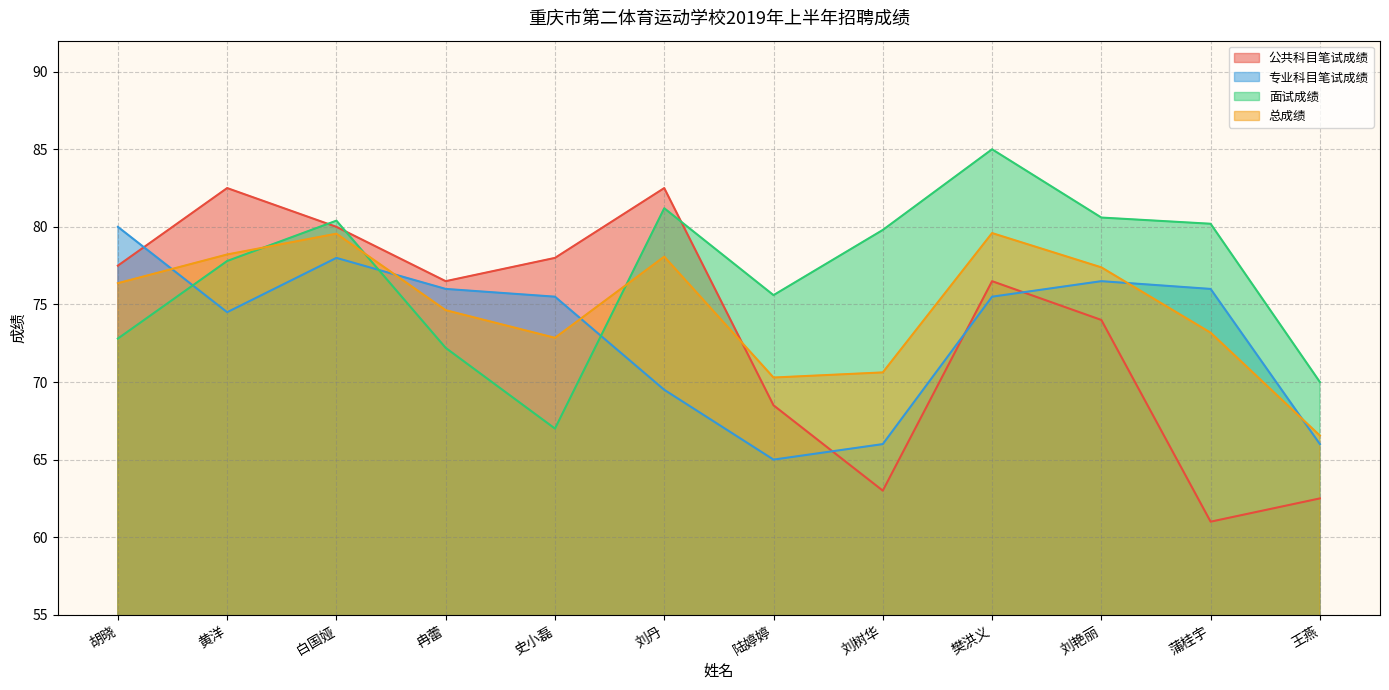

At which category is the sum across all series the highest?

白国娅